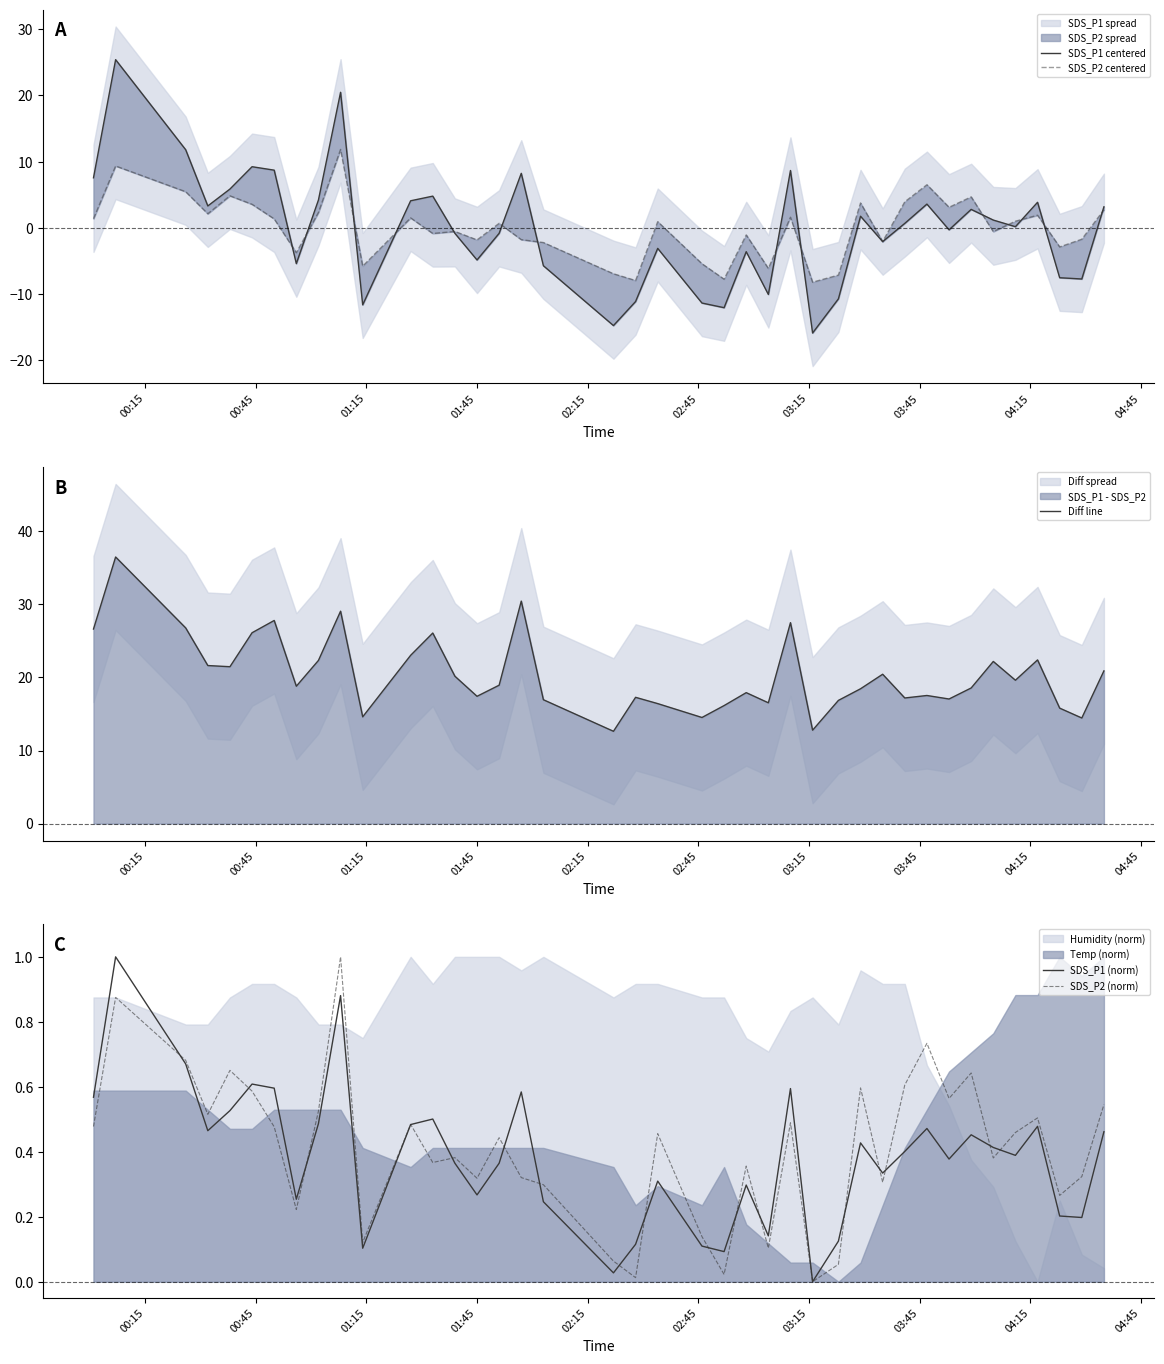

True or false: SDS_P2 (norm) and SDS_P2 centered cross at least once.

True